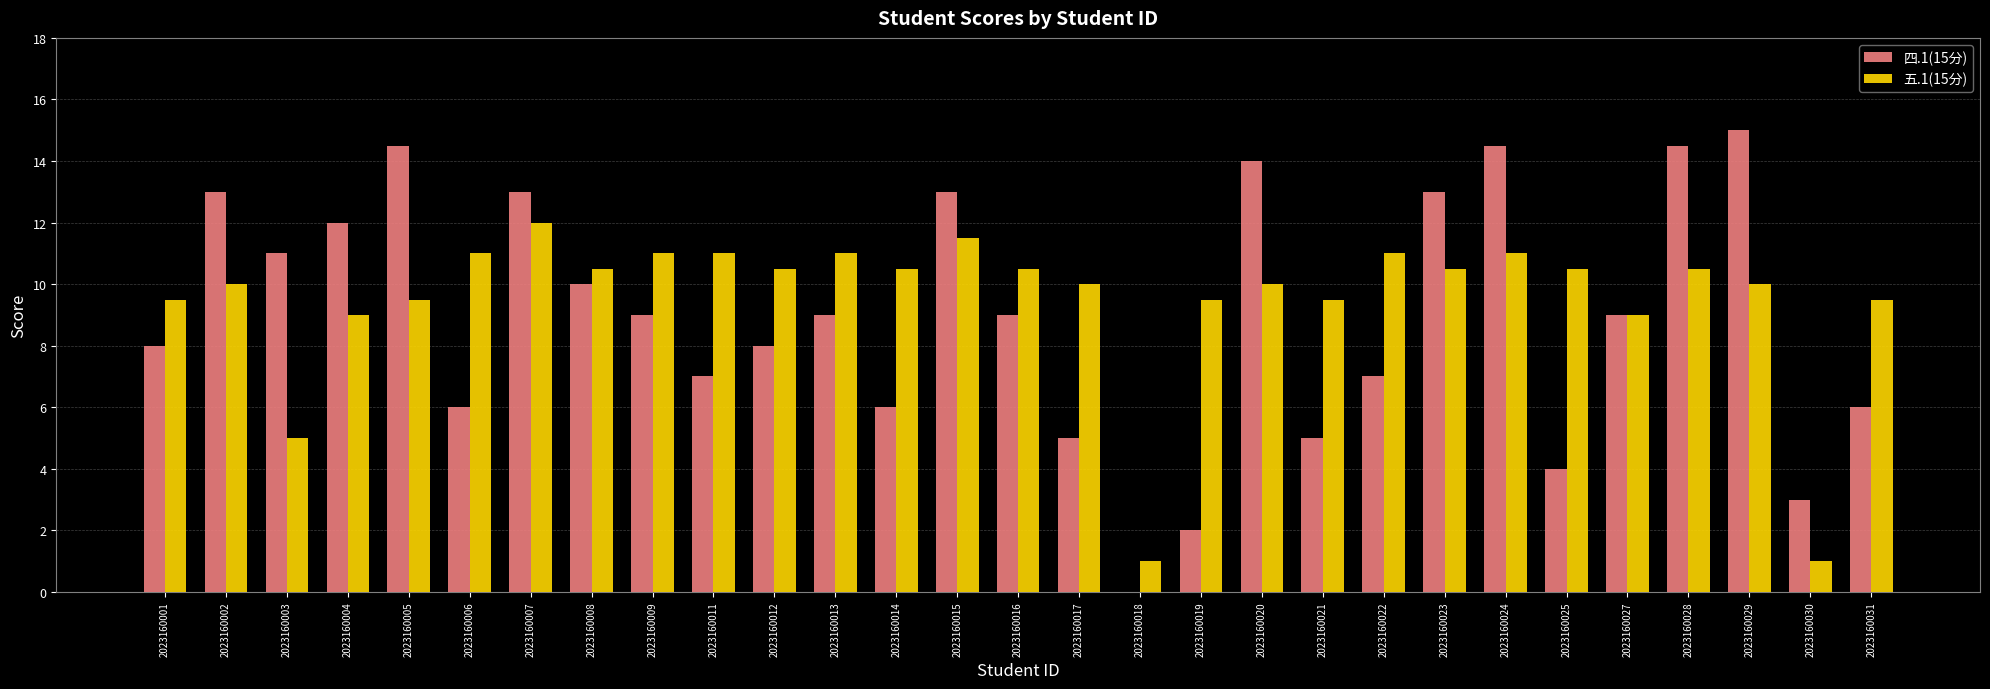

What is the difference between the 四.1(15分) values at 2023160001 and 2023160016?

1.0